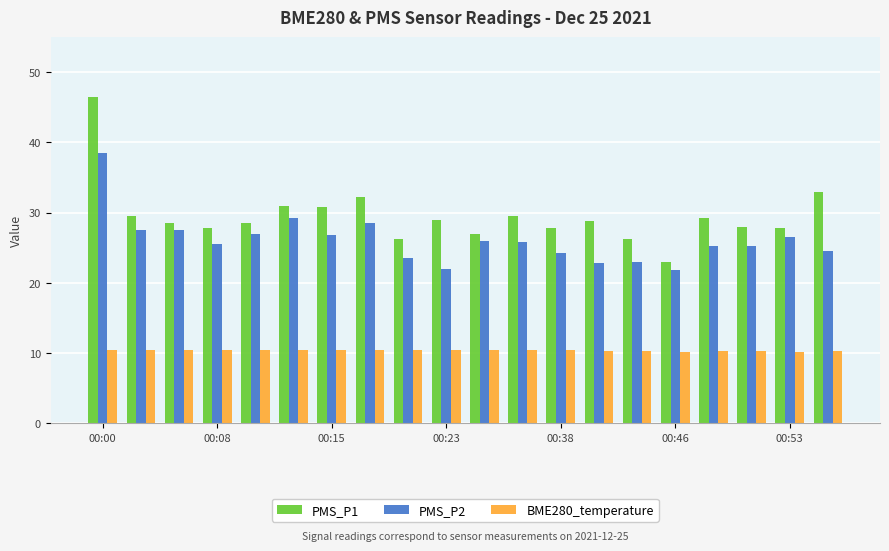

What are all the series names shown in the legend?

PMS_P1, PMS_P2, BME280_temperature